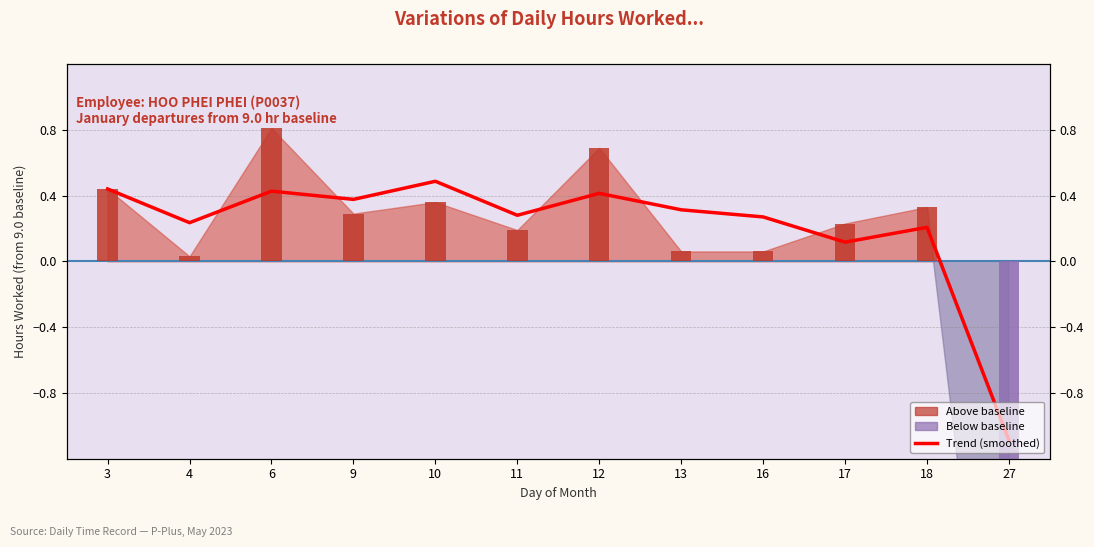

Reading left to right, transcribe all the data shown in this chart.

0.4	0.2	0.4	0.4	0.5	0.3	0.4	0.3	0.3	0.1	0.2	-1.1